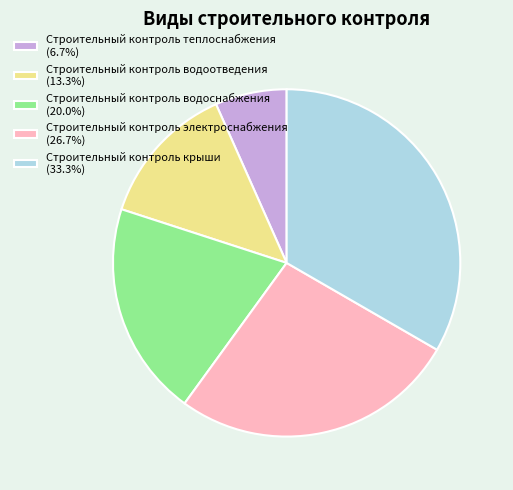

Approximately how many times larger is the value at Строительный контроль водоснабжения compared to Строительный контроль теплоснабжения?

3.0